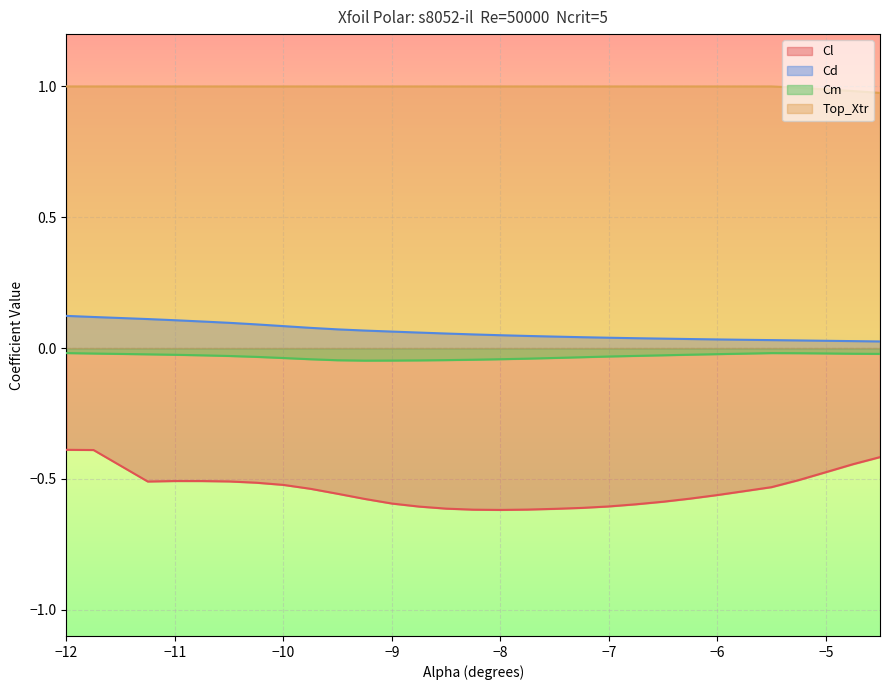

The value of Cm at -5.5 is -0.0. True or false?

True